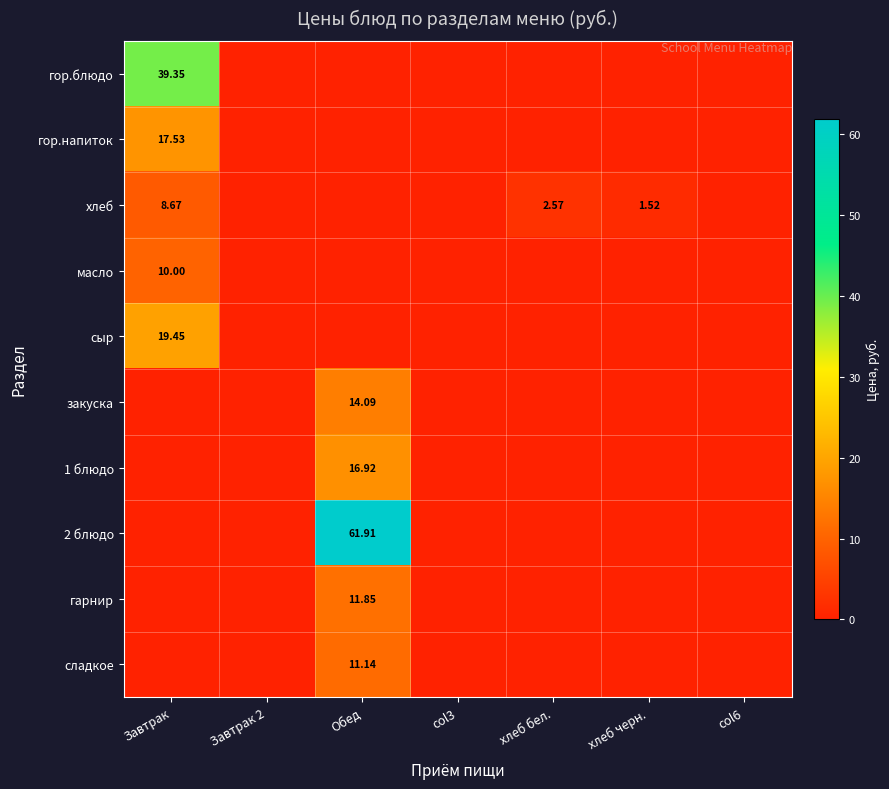

Is it true that гор.блюдо equals -17.7 at Обед?

False